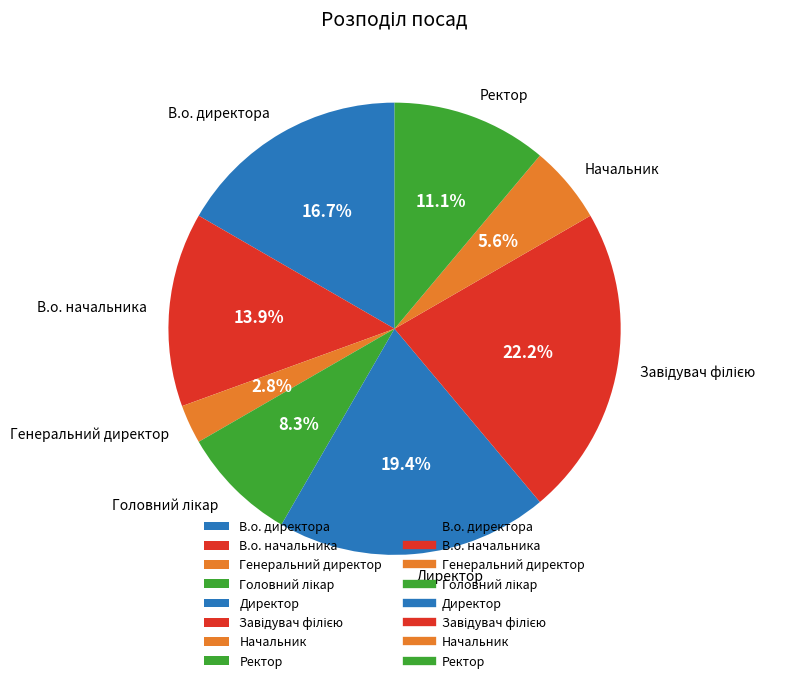

To the nearest percent, what percentage of the pie is В.о. директора?

17%